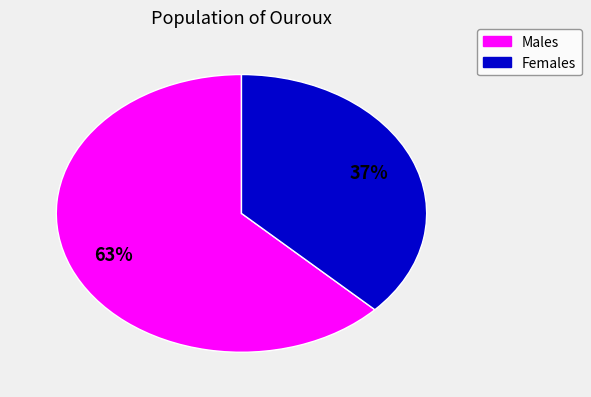

How many segments does this pie chart have?

2